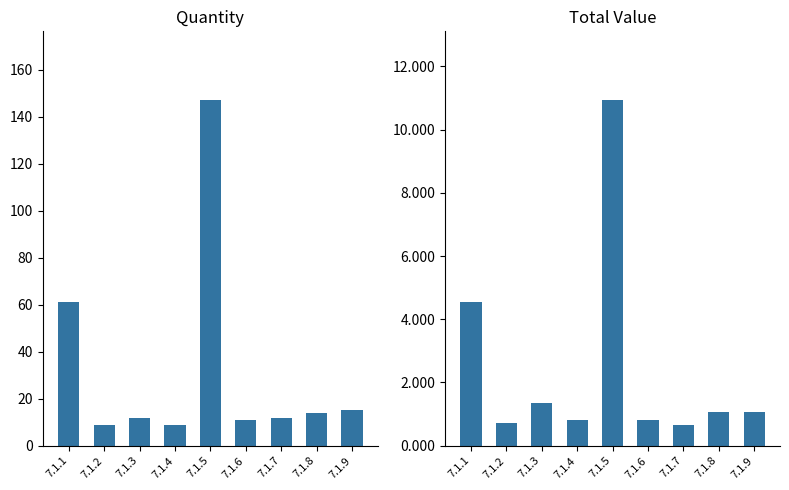

Are the bars grouped side by side (vs. stacked)?

Yes